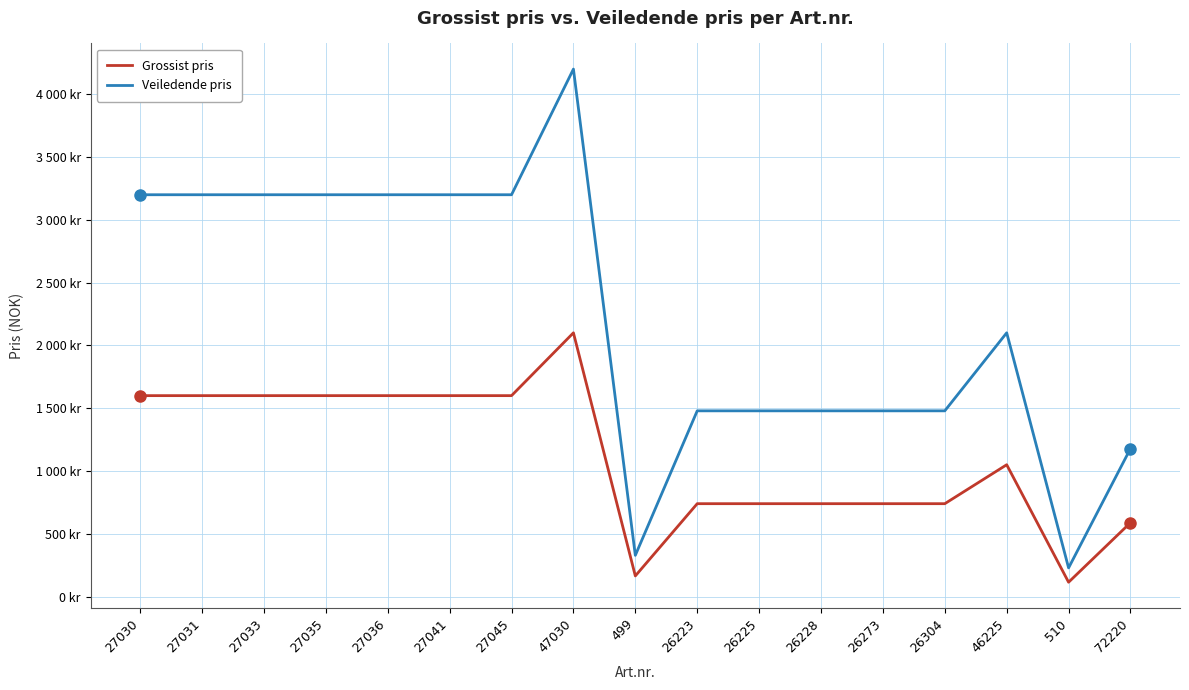

Rank the series at 27030 from lowest to highest value.

Grossist pris, Veiledende pris